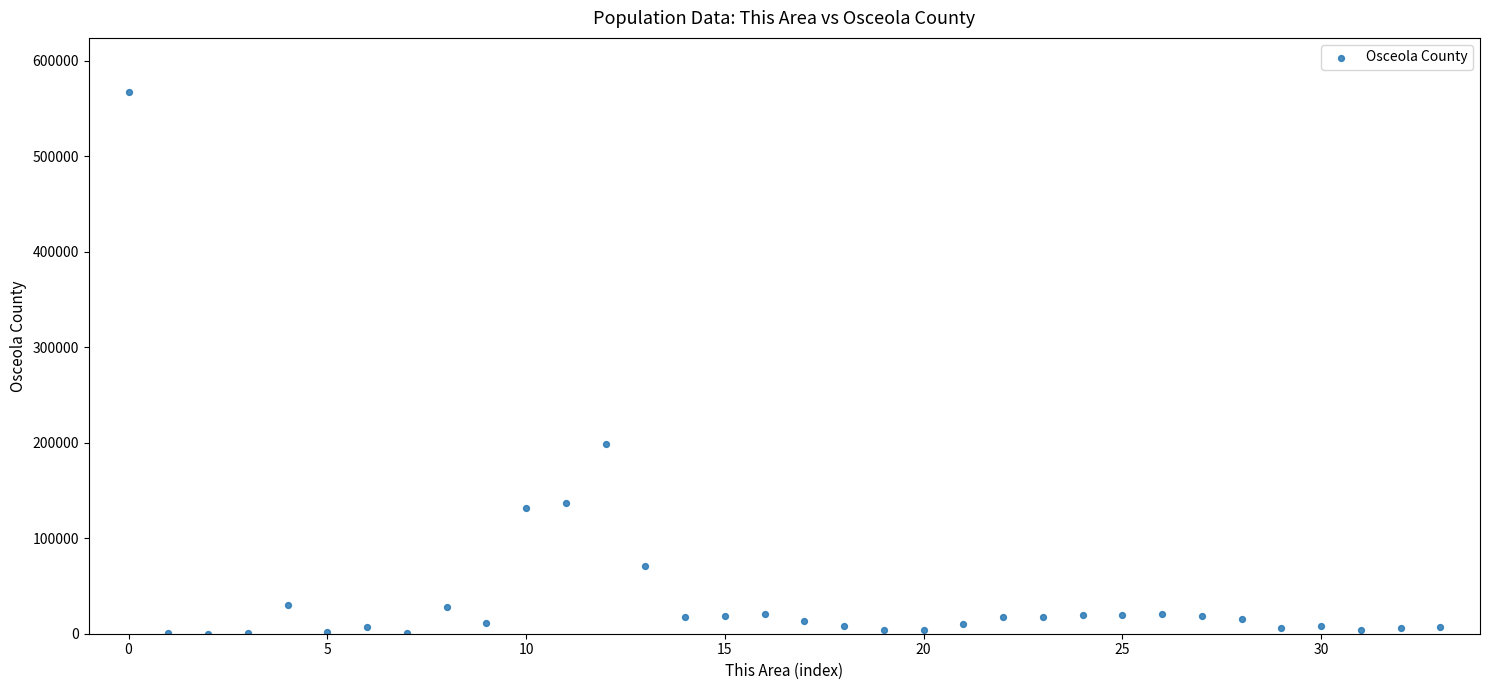

What Y value in the scatter plot is closest to 283707?

198269